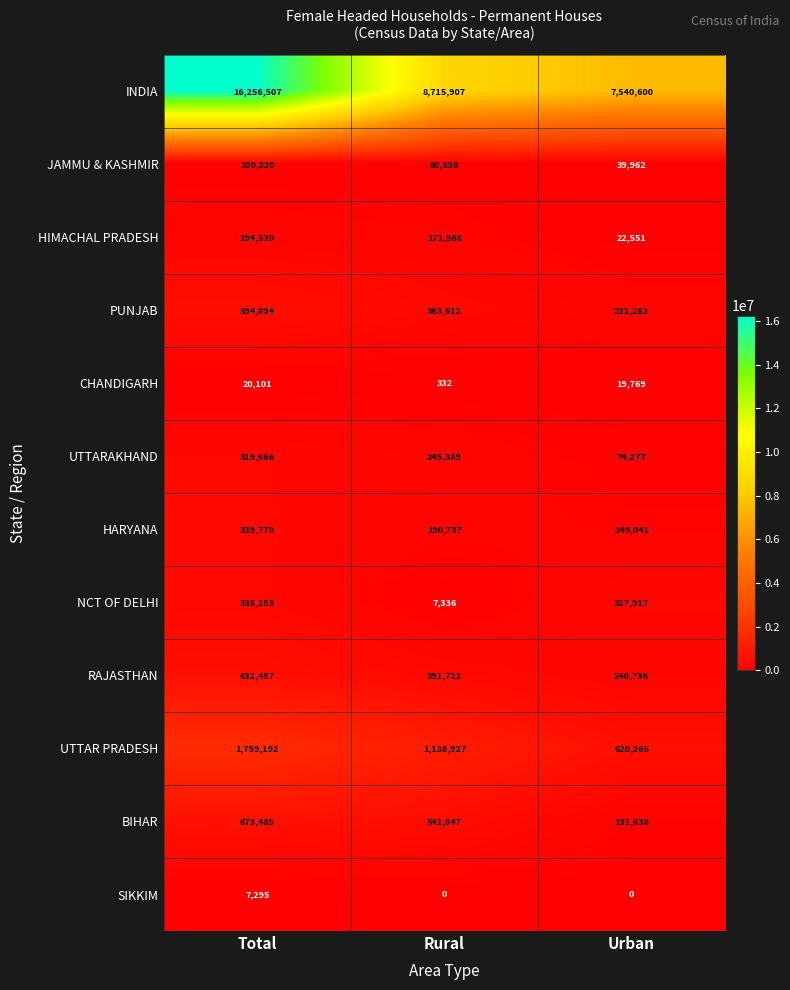

At which category is the sum across all series the highest?

Total